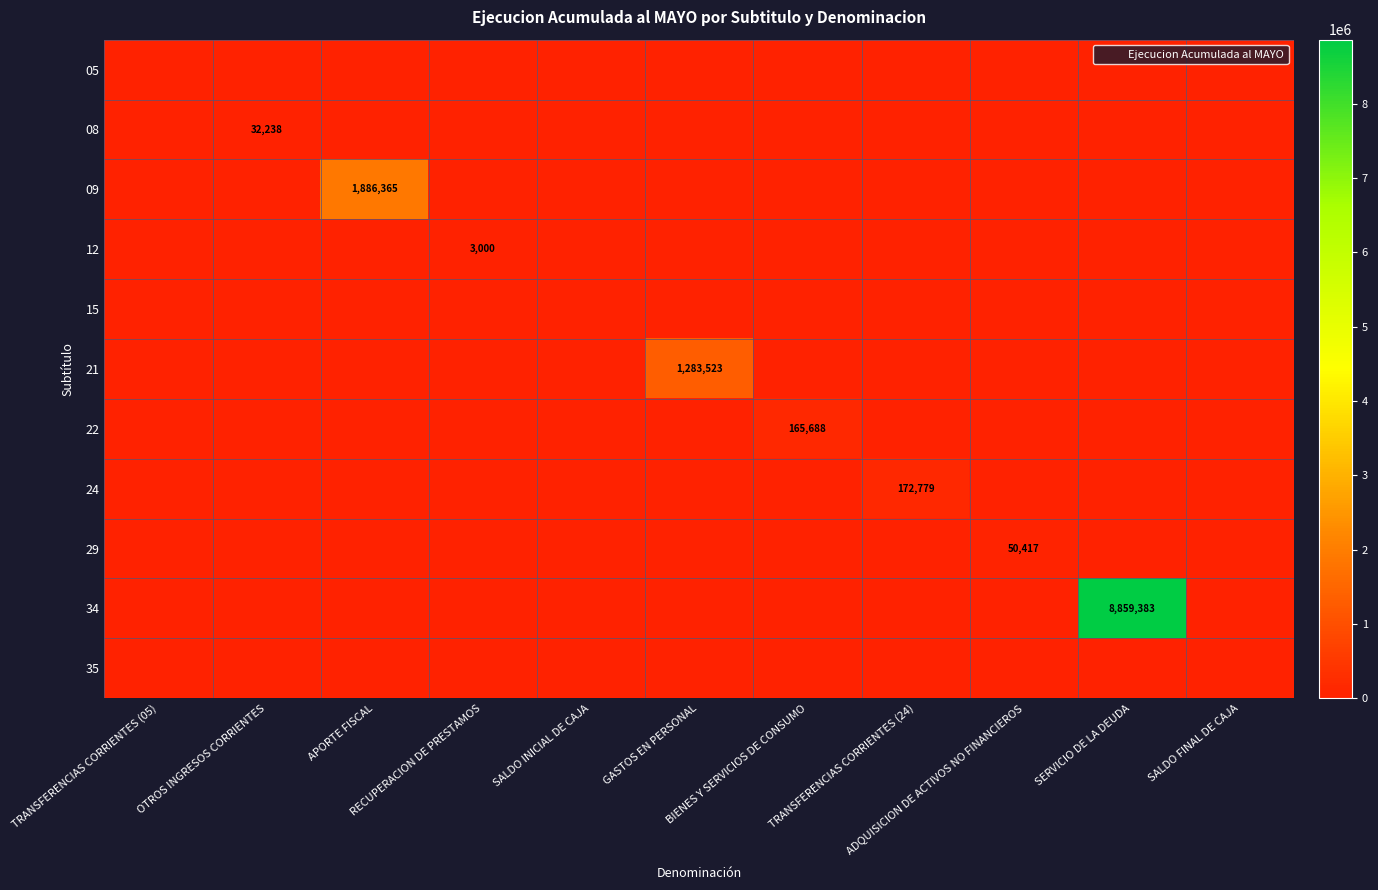

What is the spread (max minus min) of values at BIENES Y SERVICIOS DE CONSUMO?

165688